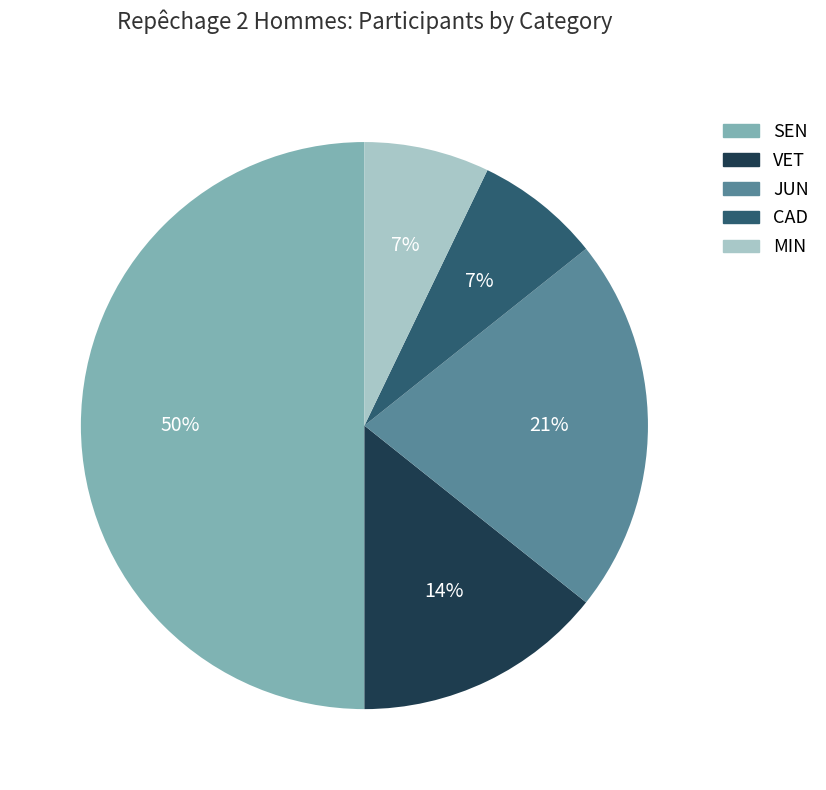

How many slices are in this pie chart?

5